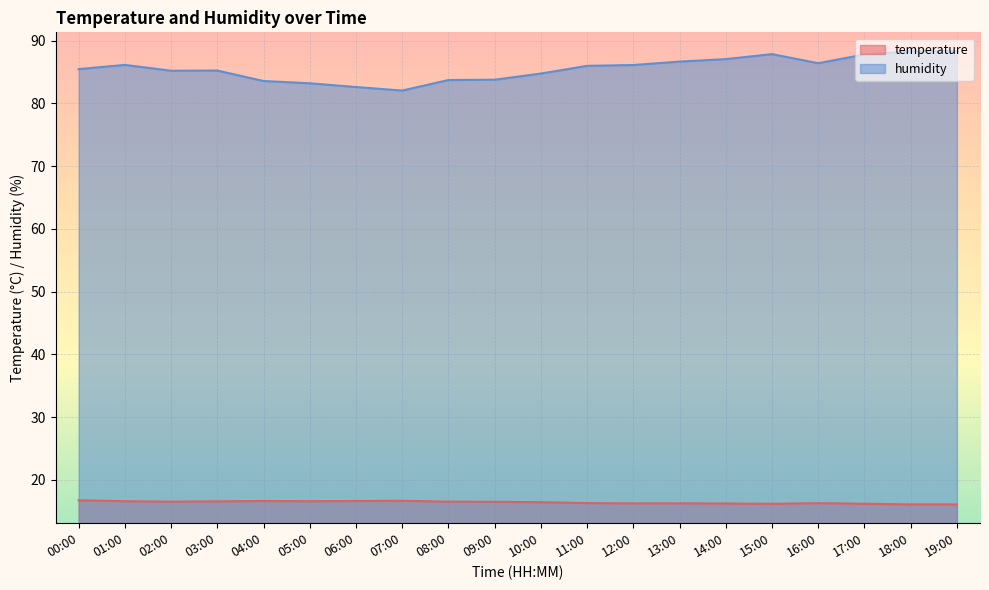

Reading left to right, what are all the values shown in this chart?

temperature: 16.7	16.6	16.5	16.6	16.6	16.6	16.6	16.6	16.5	16.5	16.4	16.3	16.2	16.2	16.2	16.2	16.3	16.2	16.1	16.1
humidity: 85.5	86.1	85.2	85.2	83.6	83.2	82.6	82.0	83.7	83.8	84.8	86.0	86.1	86.7	87.1	87.9	86.4	87.8	88.3	88.3